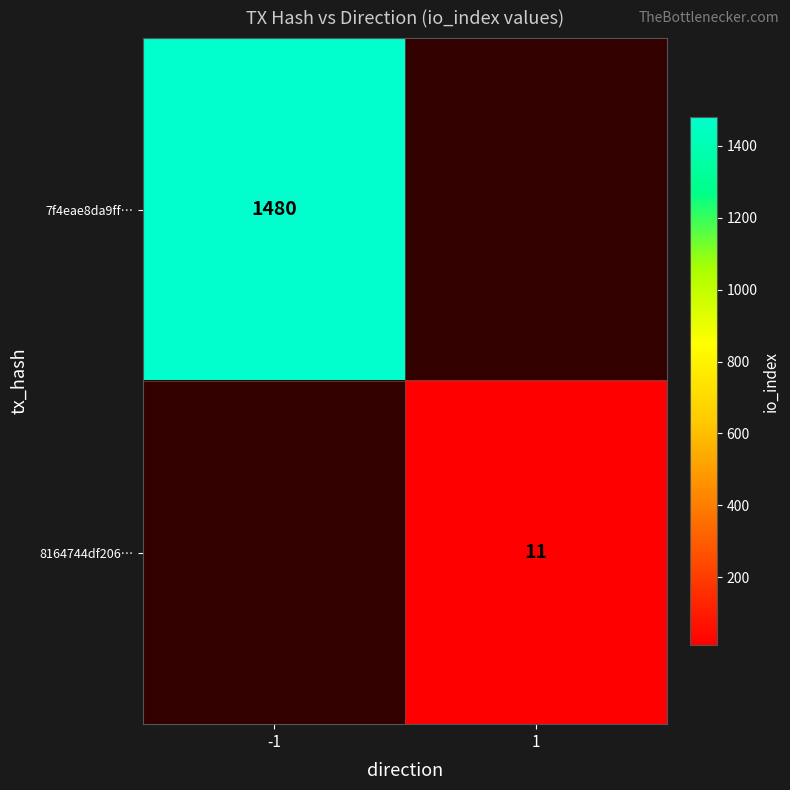

Between 1 and -1, which is larger?

-1